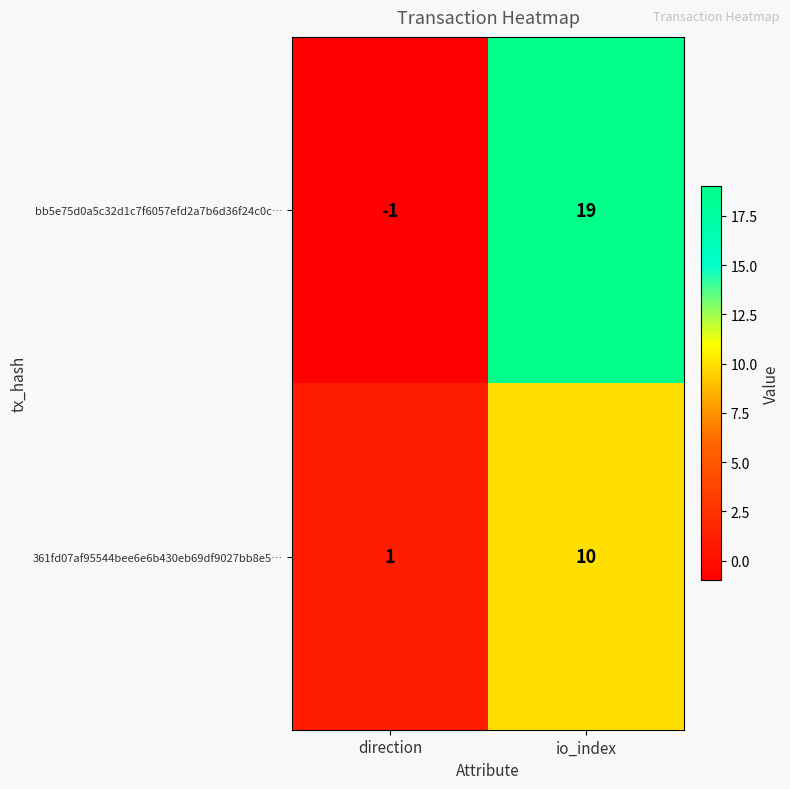

At which category is the sum across all series the highest?

io_index